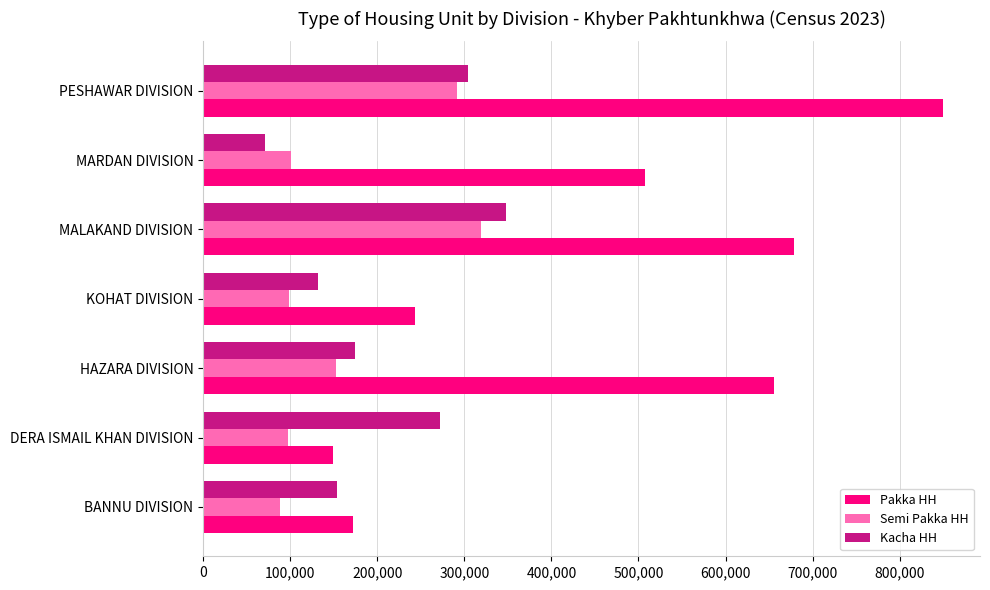

Which category has the lowest value in the Pakka HH series?

DERA ISMAIL KHAN DIVISION